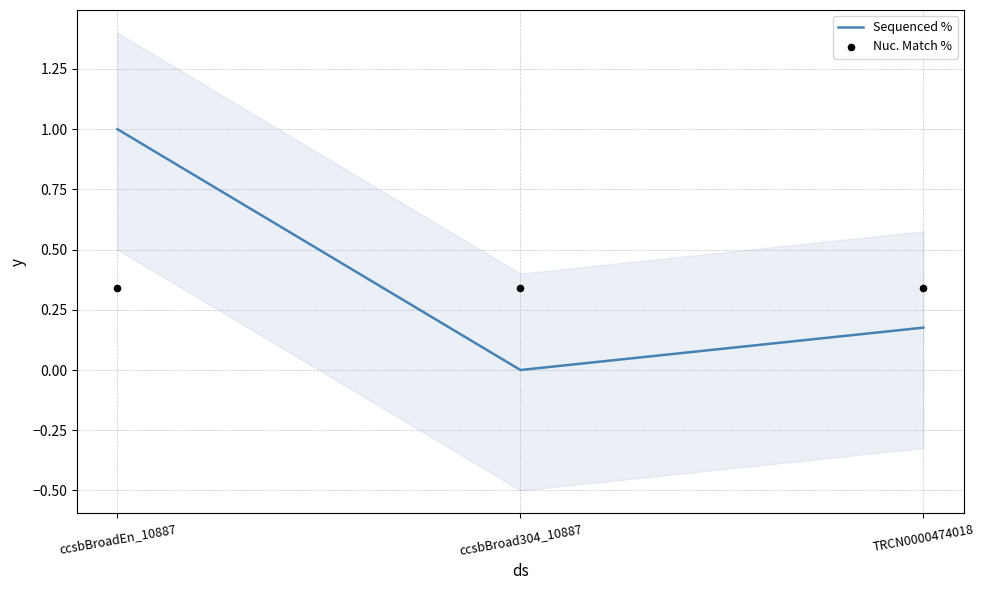

Which series contains the lowest Y value?

Sequenced %